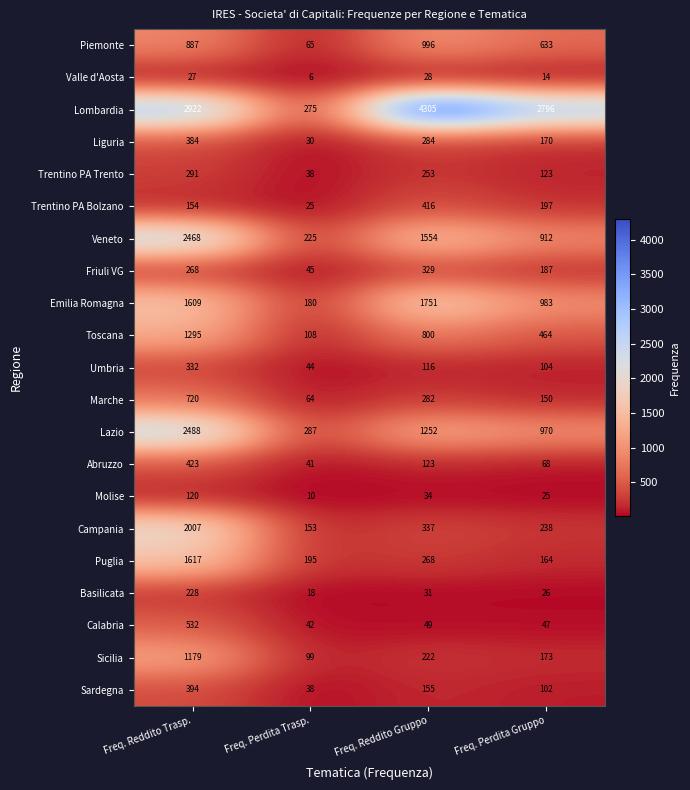

Count the number of categories in the chart.

4